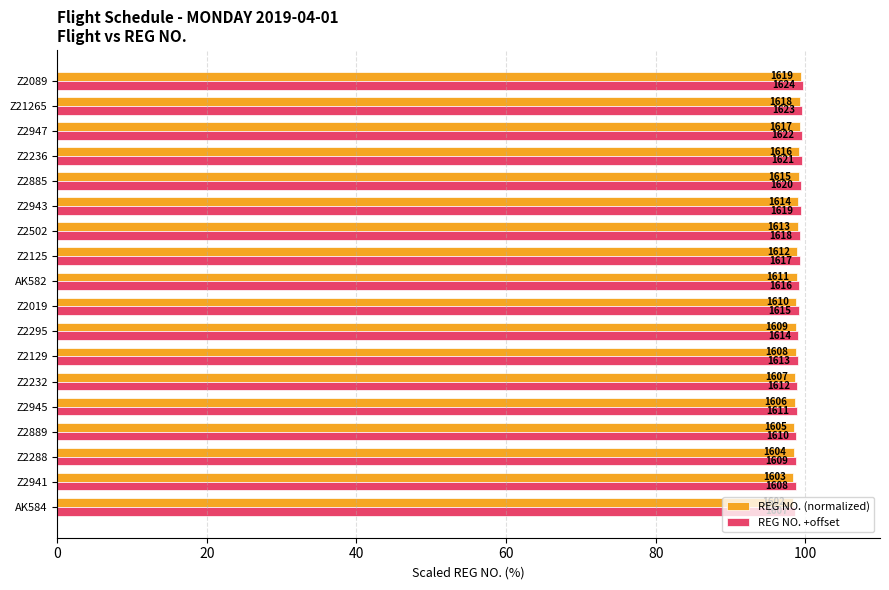

What are all the series names shown in the legend?

REG NO. (normalized), REG NO. +offset